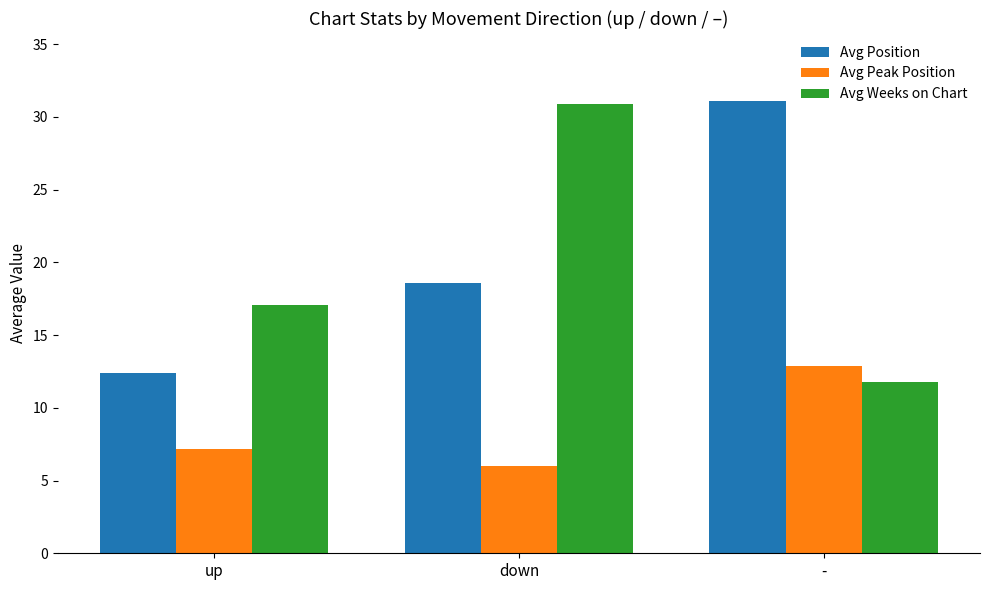

How many groups of bars are there?

3